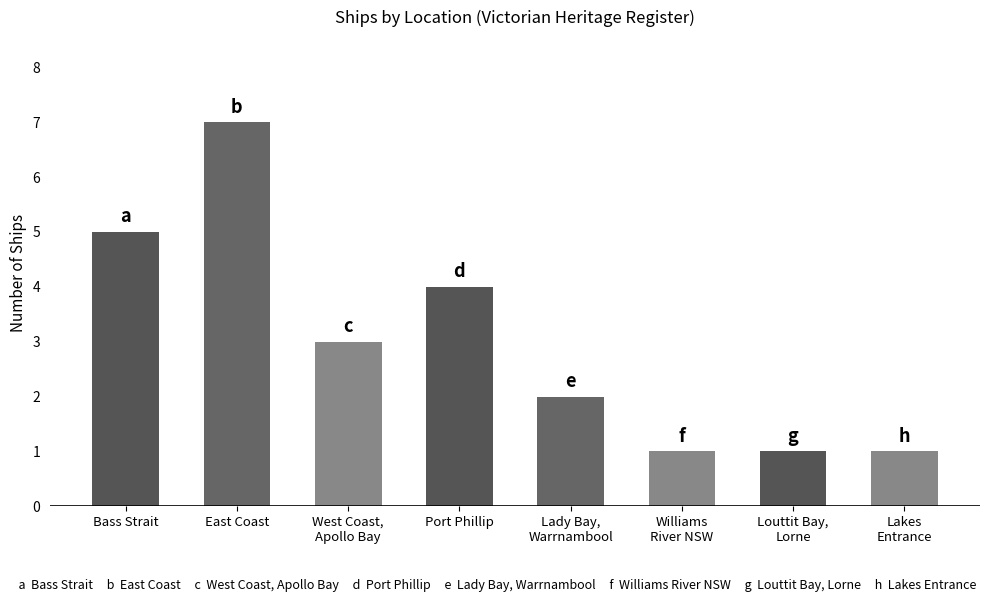

Between East Coast and Port Phillip, which is larger?

East Coast